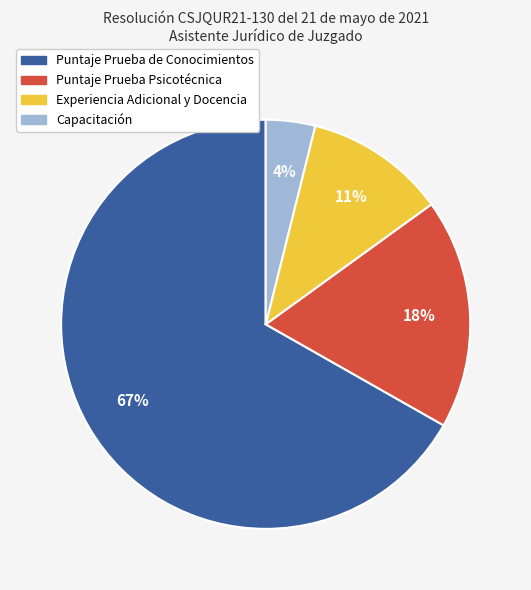

The Experiencia Adicional y Docencia slice represents 1% of the pie. True or false?

False